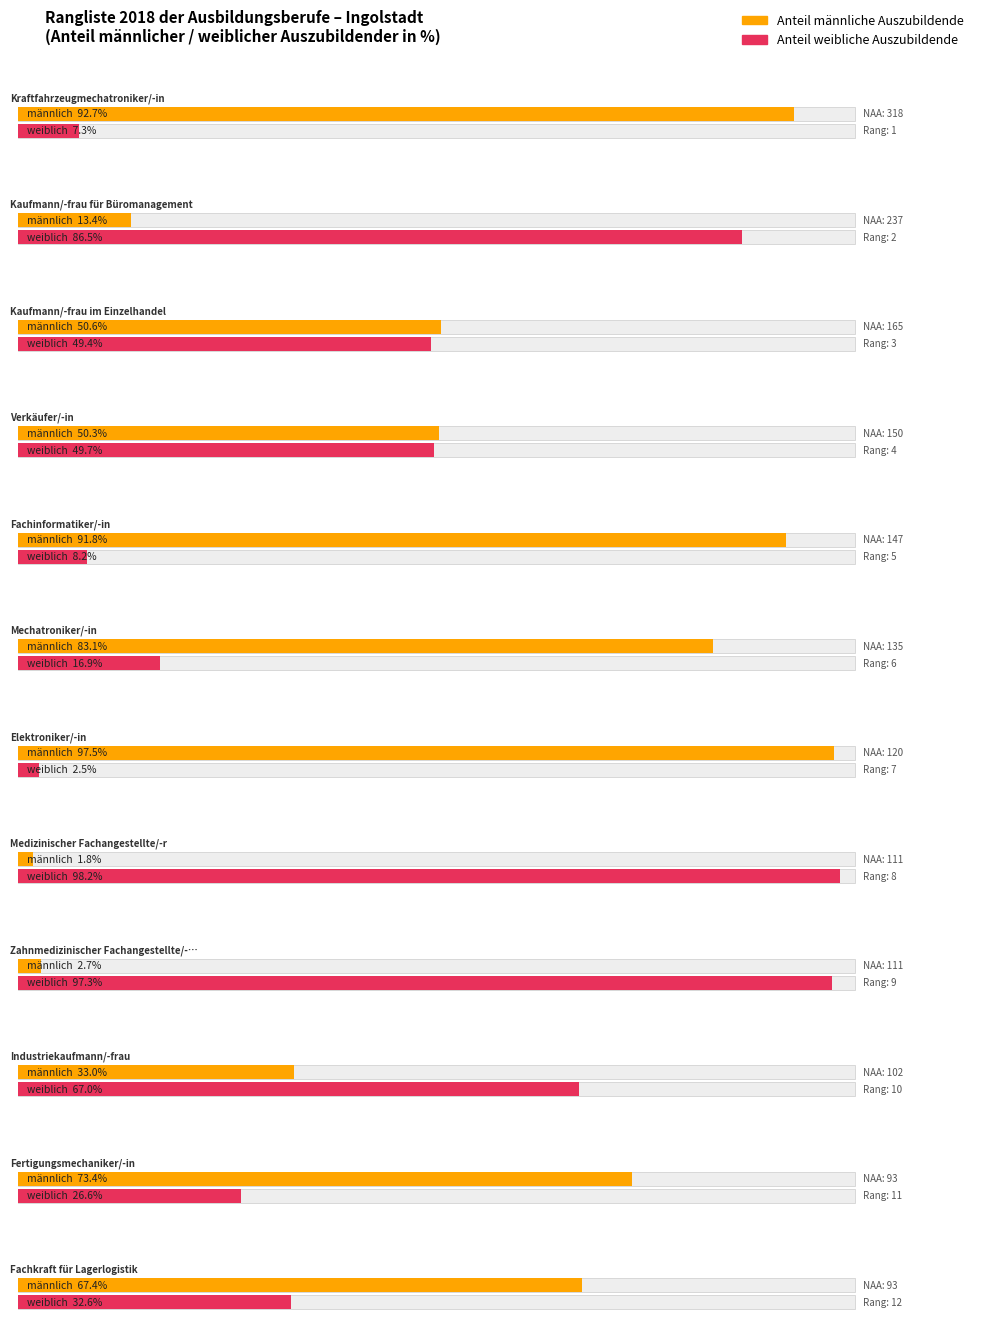

Rank the series by their maximum value, from lowest to highest.

Anteil männliche Auszubildende, Anteil weibliche Auszubildende